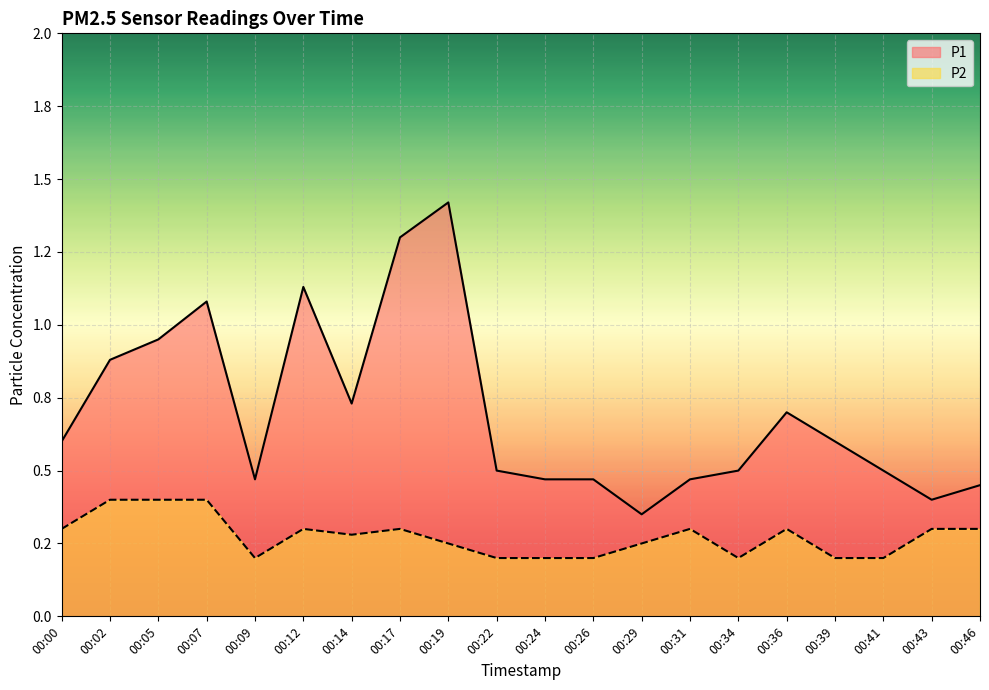

Does the chart display data point markers on the line(s)?

No